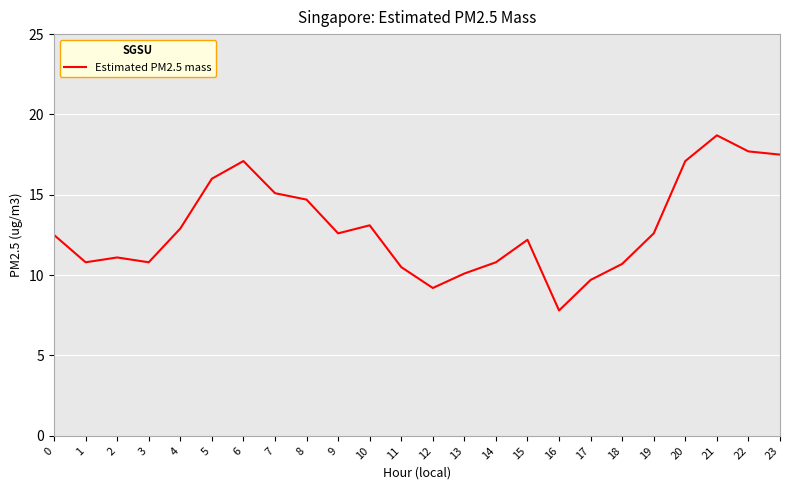

Approximately how many times larger is the value at 7 compared to 17?

1.6